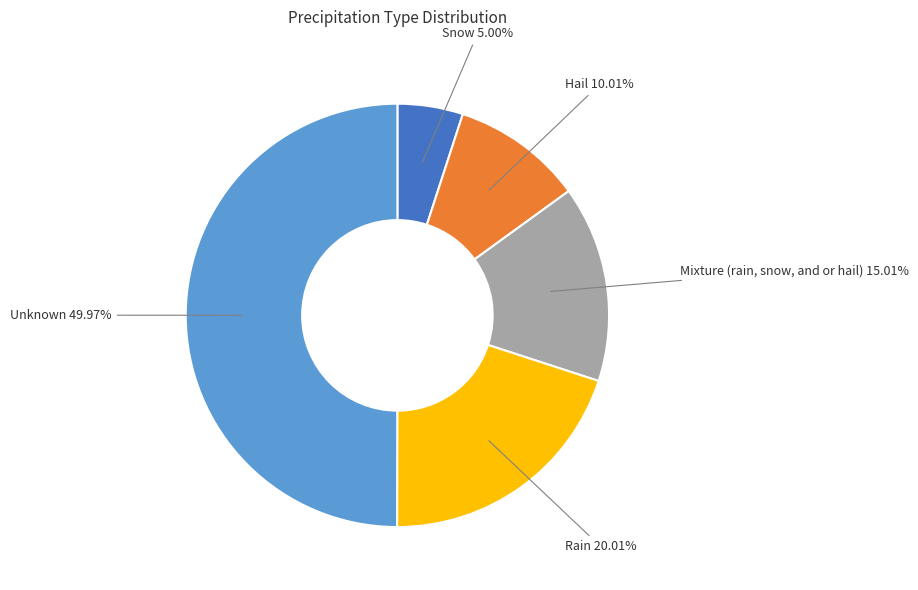

What percentage is the Mixture (rain, snow, and or hail) slice, to the nearest percent?

15%